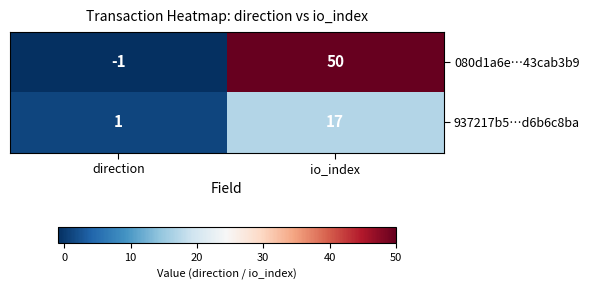

Is it true that 937217b5…d6b6c8ba equals 17 at io_index?

True